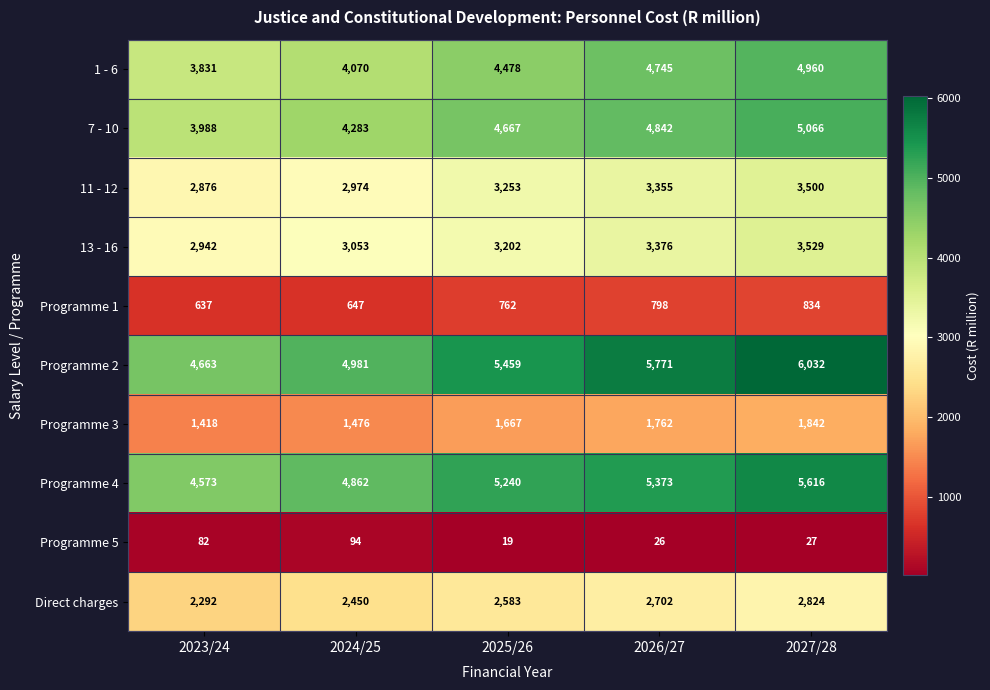

At which label does 1 - 6 reach its peak?

2027/28